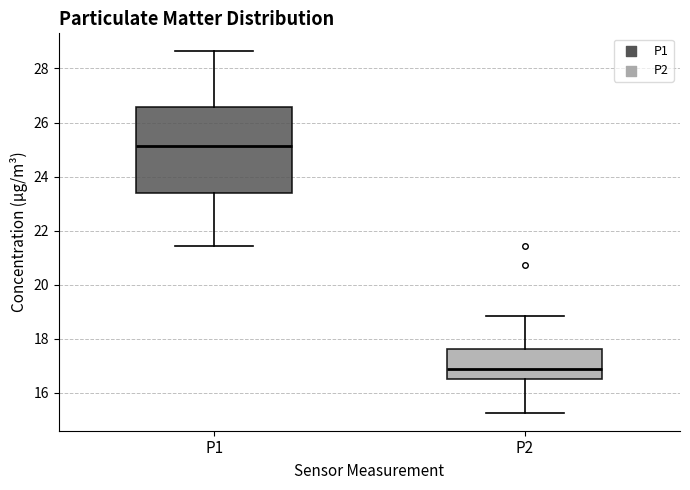

Which box is the tallest, from its lower edge to its upper edge?

P1